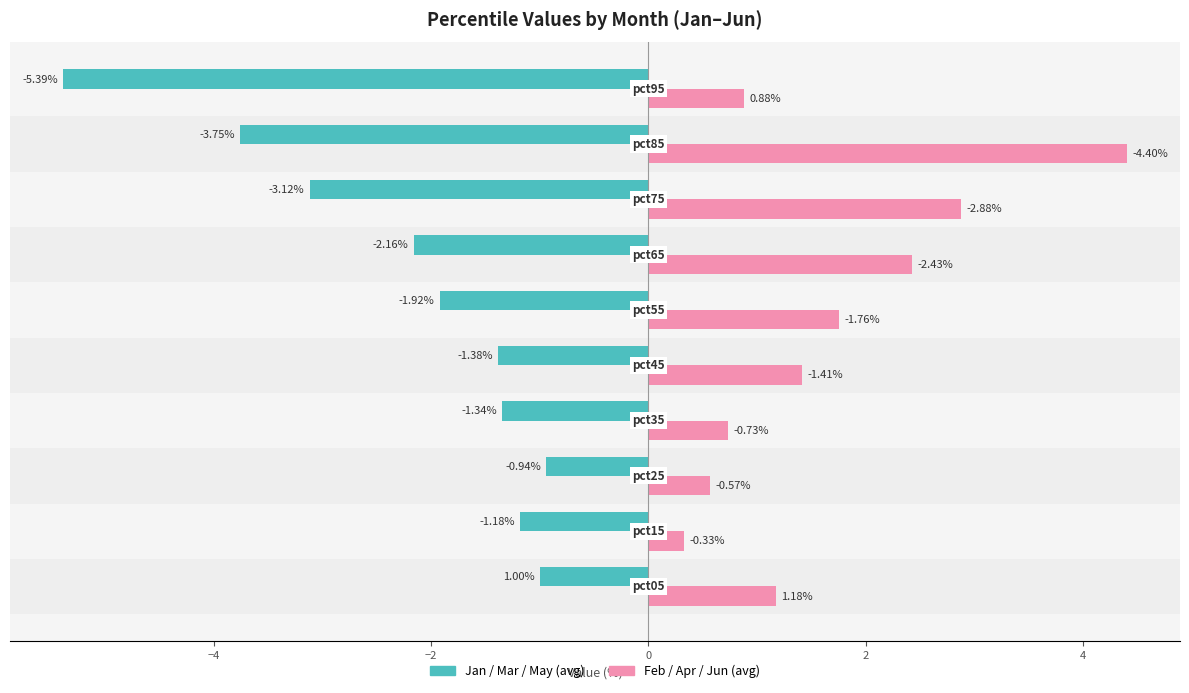

List the series in order of their overall mean, highest first.

Feb / Apr / Jun (avg), Jan / Mar / May (avg)